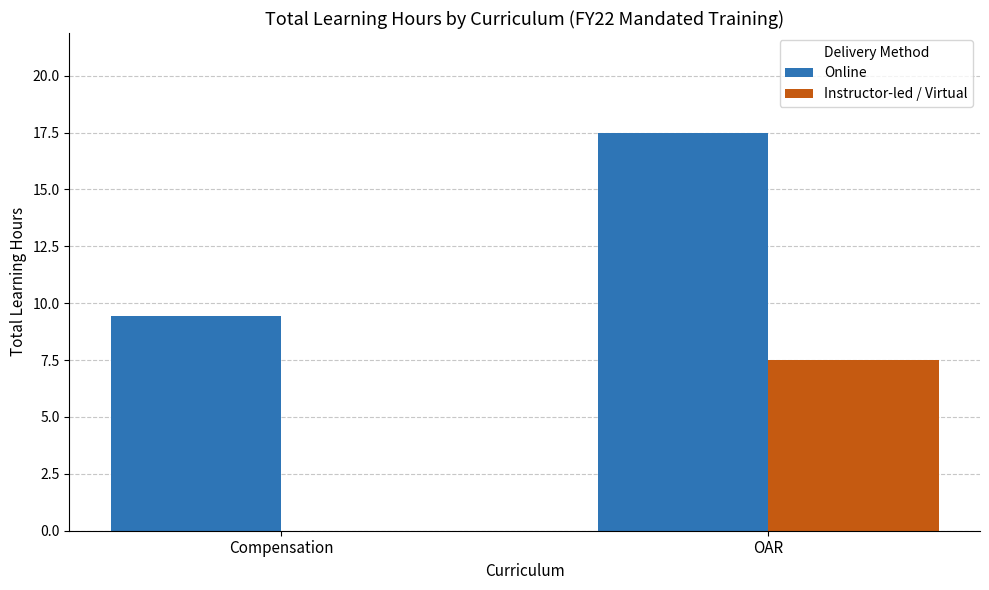

Which label corresponds to the largest value in the chart?

OAR